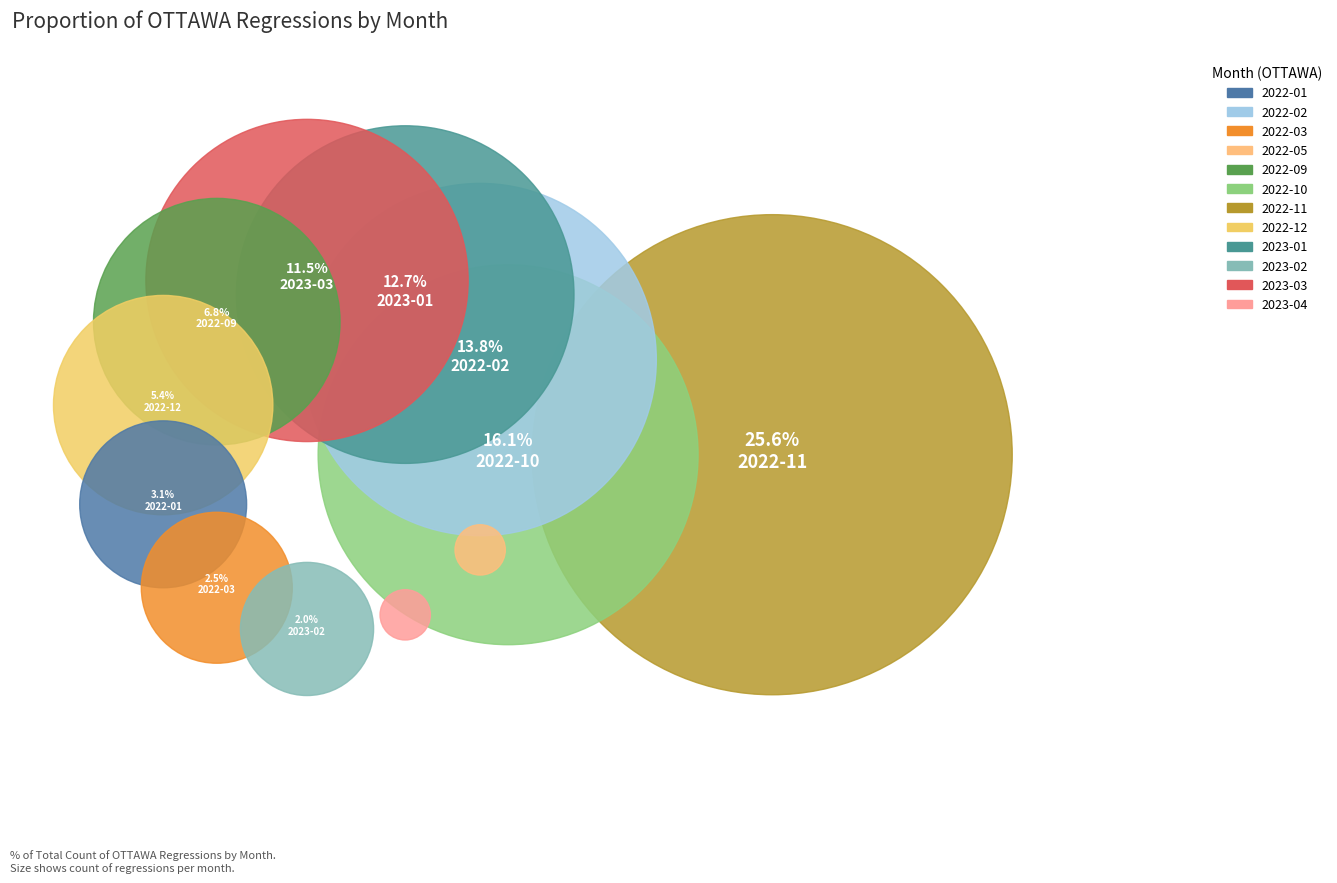

Is it true that 2022-09 is 7% of the pie?

True